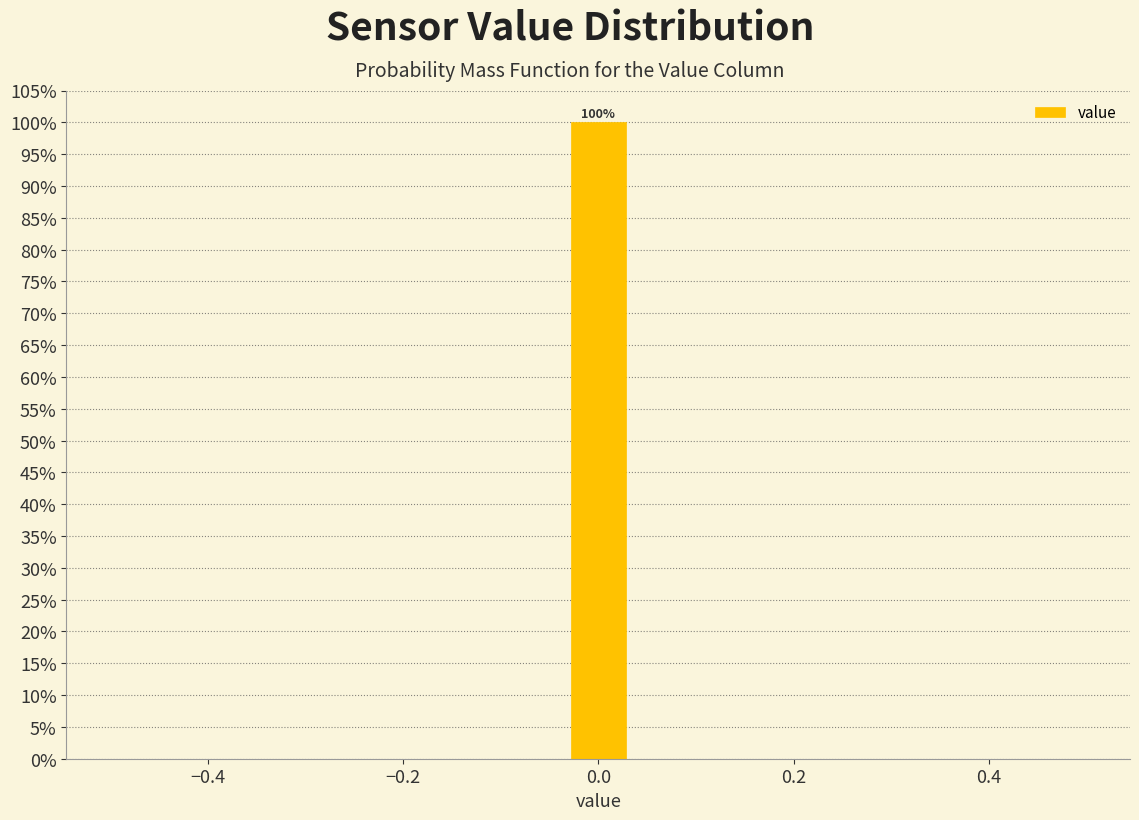

Read against the x-axis, roughly where is the centre of the tallest bar?

0.00